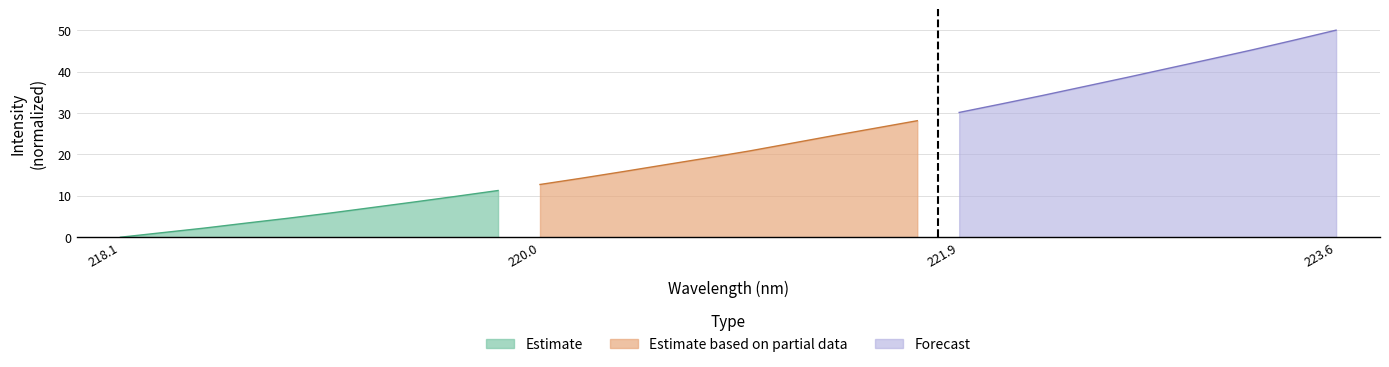

True or false: Estimate based on partial data and Estimate intersect in this chart.

False